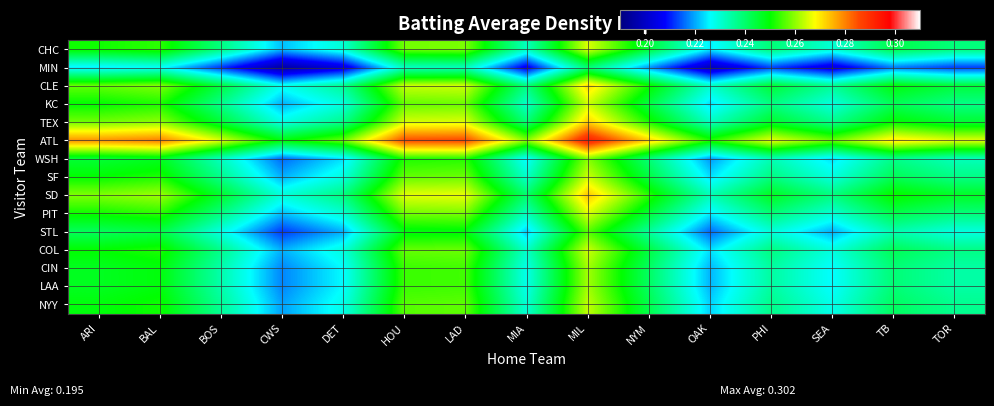

Reading left to right, extract all data points from this chart.

CHC: ARI=0.3	BAL=0.3	BOS=0.2	CWS=0.2	DET=0.2	HOU=0.3	LAD=0.3	MIA=0.2	MIL=0.3	NYM=0.2	OAK=0.2	PHI=0.2	SEA=0.2	TB=0.2	TOR=0.2
MIN: ARI=0.2	BAL=0.2	BOS=0.2	CWS=0.2	DET=0.2	HOU=0.2	LAD=0.2	MIA=0.2	MIL=0.2	NYM=0.2	OAK=0.2	PHI=0.2	SEA=0.2	TB=0.2	TOR=0.2
CLE: ARI=0.3	BAL=0.3	BOS=0.2	CWS=0.2	DET=0.2	HOU=0.3	LAD=0.3	MIA=0.2	MIL=0.3	NYM=0.3	OAK=0.2	PHI=0.2	SEA=0.2	TB=0.2	TOR=0.2
KC: ARI=0.2	BAL=0.3	BOS=0.2	CWS=0.2	DET=0.2	HOU=0.3	LAD=0.3	MIA=0.2	MIL=0.3	NYM=0.2	OAK=0.2	PHI=0.2	SEA=0.2	TB=0.2	TOR=0.2
TEX: ARI=0.3	BAL=0.3	BOS=0.2	CWS=0.2	DET=0.2	HOU=0.3	LAD=0.3	MIA=0.2	MIL=0.3	NYM=0.3	OAK=0.2	PHI=0.2	SEA=0.2	TB=0.2	TOR=0.2
ATL: ARI=0.3	BAL=0.3	BOS=0.3	CWS=0.2	DET=0.3	HOU=0.3	LAD=0.3	MIA=0.3	MIL=0.3	NYM=0.3	OAK=0.3	PHI=0.3	SEA=0.3	TB=0.3	TOR=0.3
WSH: ARI=0.2	BAL=0.2	BOS=0.2	CWS=0.2	DET=0.2	HOU=0.3	LAD=0.3	MIA=0.2	MIL=0.3	NYM=0.2	OAK=0.2	PHI=0.2	SEA=0.2	TB=0.2	TOR=0.2
SF: ARI=0.2	BAL=0.3	BOS=0.2	CWS=0.2	DET=0.2	HOU=0.3	LAD=0.3	MIA=0.2	MIL=0.3	NYM=0.2	OAK=0.2	PHI=0.2	SEA=0.2	TB=0.2	TOR=0.2
SD: ARI=0.3	BAL=0.3	BOS=0.2	CWS=0.2	DET=0.2	HOU=0.3	LAD=0.3	MIA=0.2	MIL=0.3	NYM=0.3	OAK=0.2	PHI=0.2	SEA=0.2	TB=0.3	TOR=0.2
PIT: ARI=0.3	BAL=0.3	BOS=0.2	CWS=0.2	DET=0.2	HOU=0.3	LAD=0.3	MIA=0.2	MIL=0.3	NYM=0.2	OAK=0.2	PHI=0.2	SEA=0.2	TB=0.2	TOR=0.2
STL: ARI=0.2	BAL=0.2	BOS=0.2	CWS=0.2	DET=0.2	HOU=0.2	LAD=0.2	MIA=0.2	MIL=0.3	NYM=0.2	OAK=0.2	PHI=0.2	SEA=0.2	TB=0.2	TOR=0.2
COL: ARI=0.2	BAL=0.3	BOS=0.2	CWS=0.2	DET=0.2	HOU=0.3	LAD=0.3	MIA=0.2	MIL=0.3	NYM=0.2	OAK=0.2	PHI=0.2	SEA=0.2	TB=0.2	TOR=0.2
CIN: ARI=0.2	BAL=0.2	BOS=0.2	CWS=0.2	DET=0.2	HOU=0.3	LAD=0.3	MIA=0.2	MIL=0.3	NYM=0.2	OAK=0.2	PHI=0.2	SEA=0.2	TB=0.2	TOR=0.2
LAA: ARI=0.2	BAL=0.2	BOS=0.2	CWS=0.2	DET=0.2	HOU=0.3	LAD=0.3	MIA=0.2	MIL=0.3	NYM=0.2	OAK=0.2	PHI=0.2	SEA=0.2	TB=0.2	TOR=0.2
NYY: ARI=0.2	BAL=0.3	BOS=0.2	CWS=0.2	DET=0.2	HOU=0.3	LAD=0.3	MIA=0.2	MIL=0.3	NYM=0.2	OAK=0.2	PHI=0.2	SEA=0.2	TB=0.2	TOR=0.2